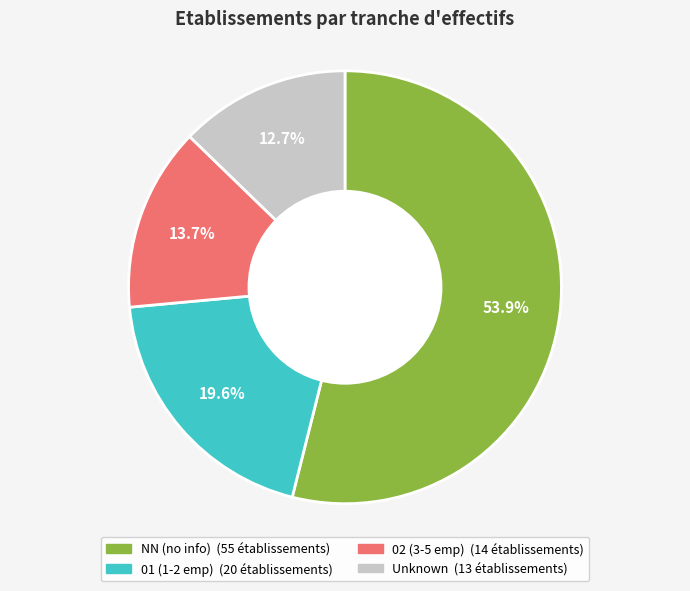

Is there a majority slice in this chart?

Yes